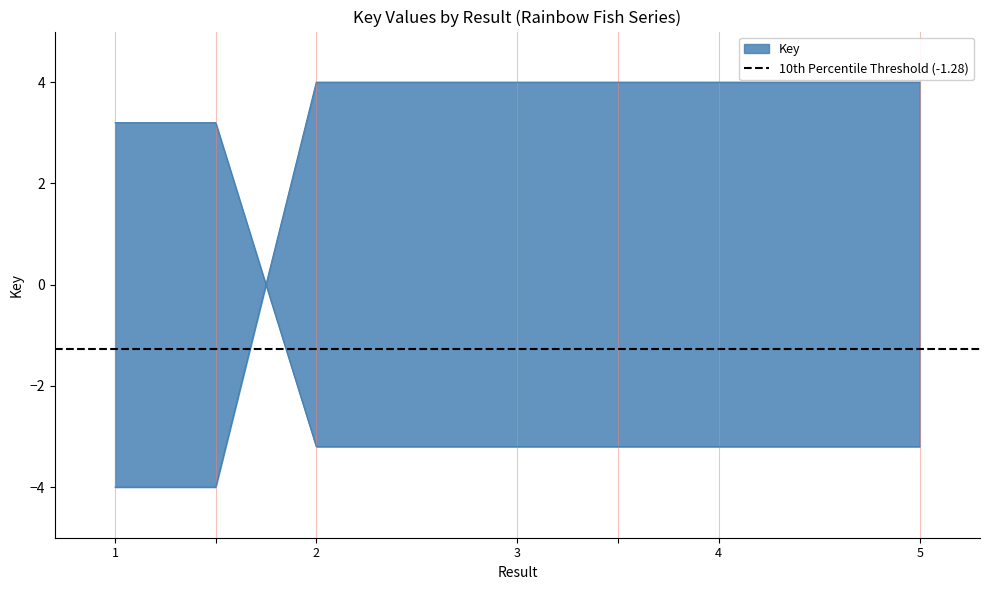

What is the average value?

-1.4